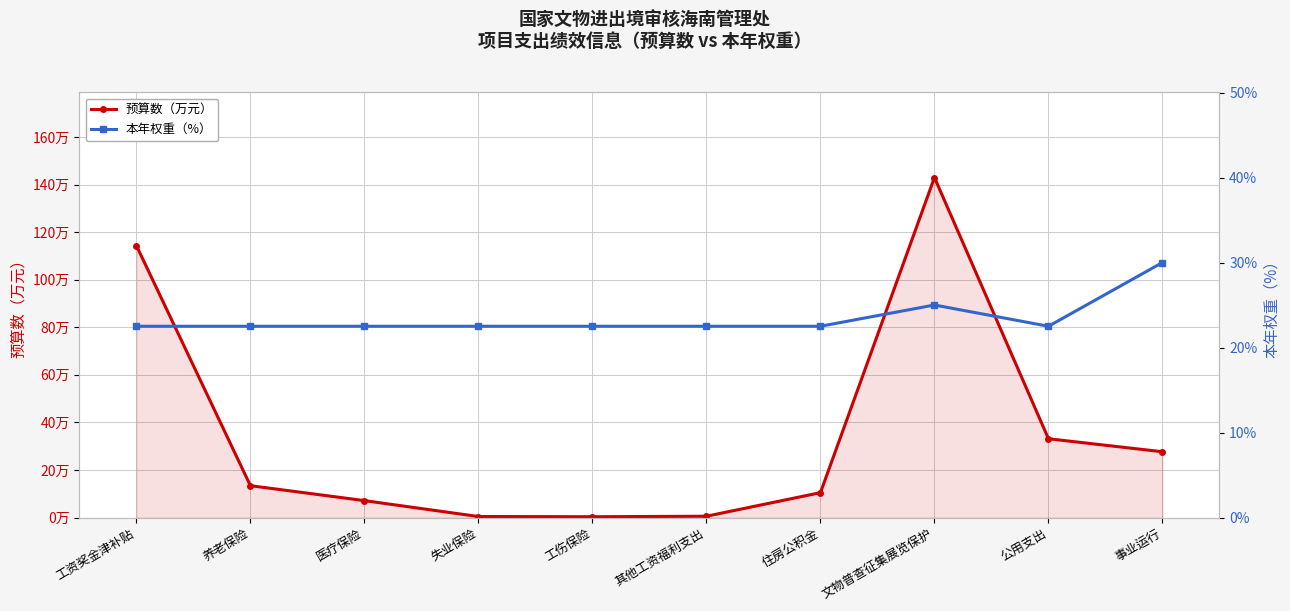

What is the difference between the maximum and minimum values in the 本年权重（%） series?

7.5